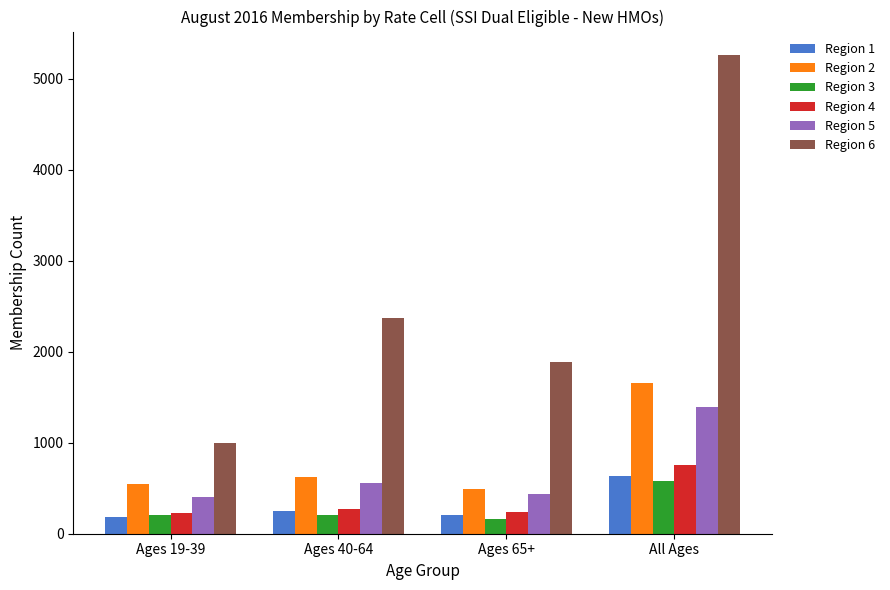

List the series in order of their peak value, highest first.

Region 6, Region 2, Region 5, Region 4, Region 1, Region 3